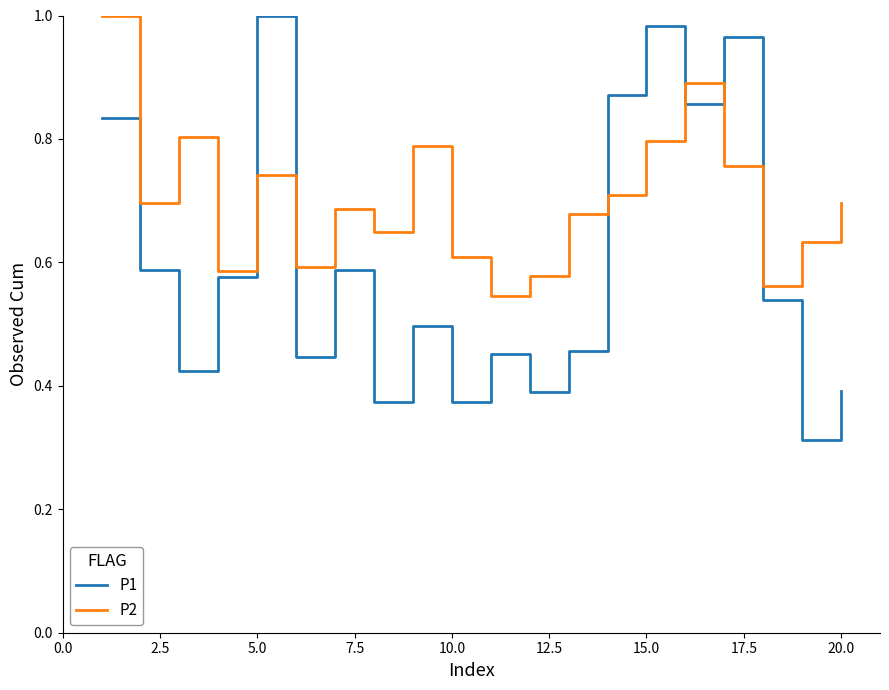

Rank the series by their average value, from lowest to highest.

P1, P2